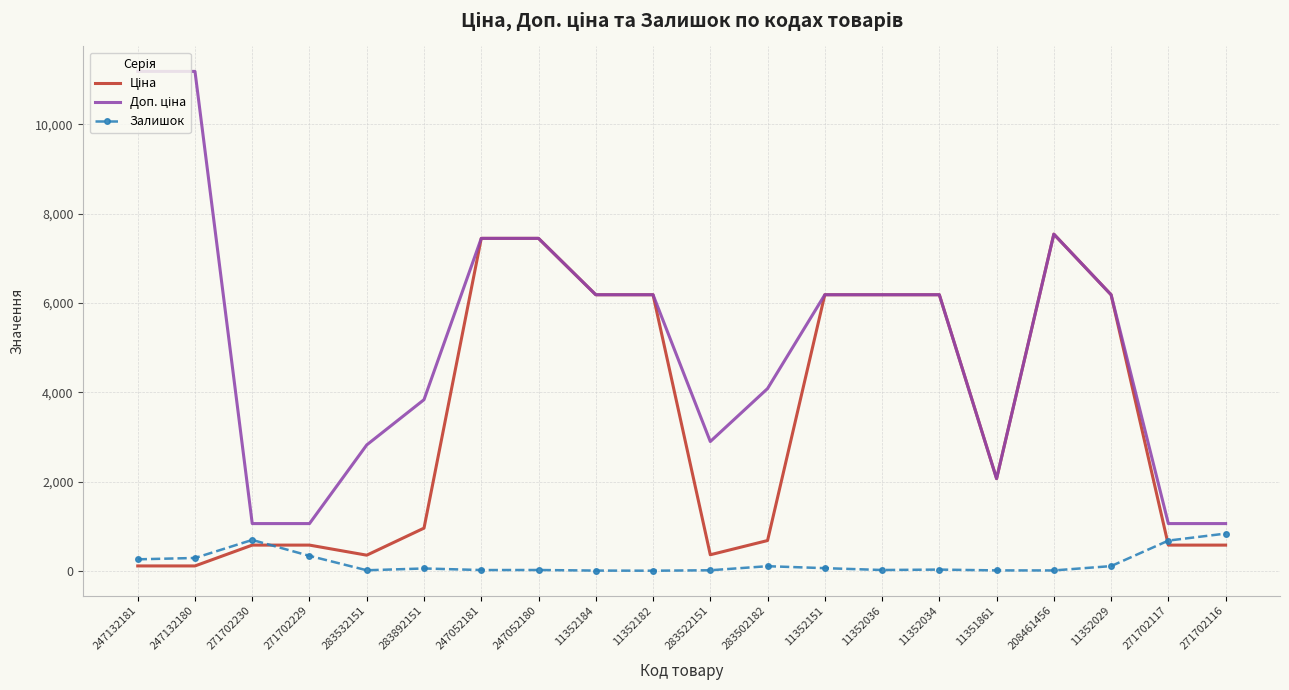

What is the maximum value for Залишок?

836.0